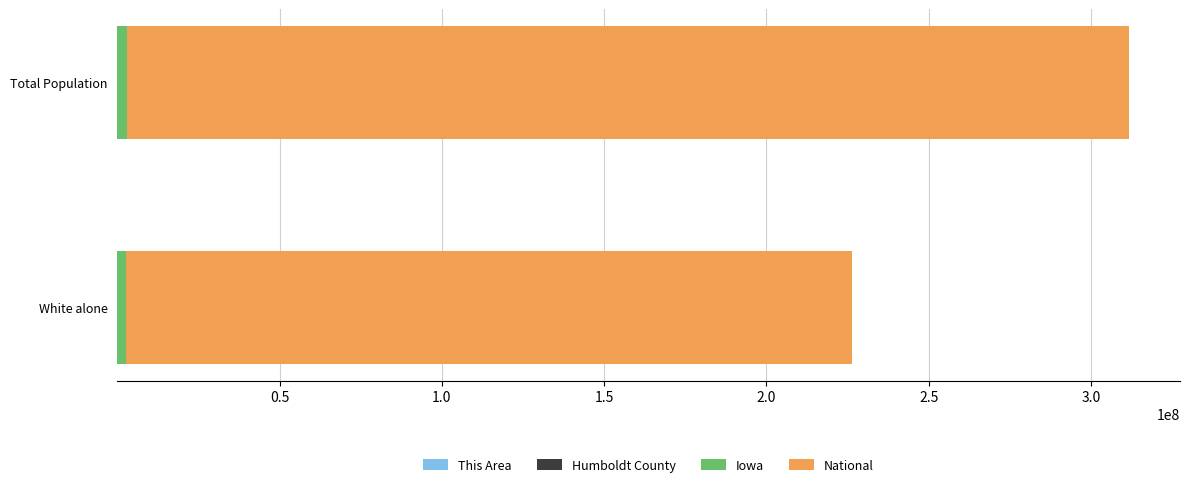

At which category is the sum across all series the highest?

Total Population